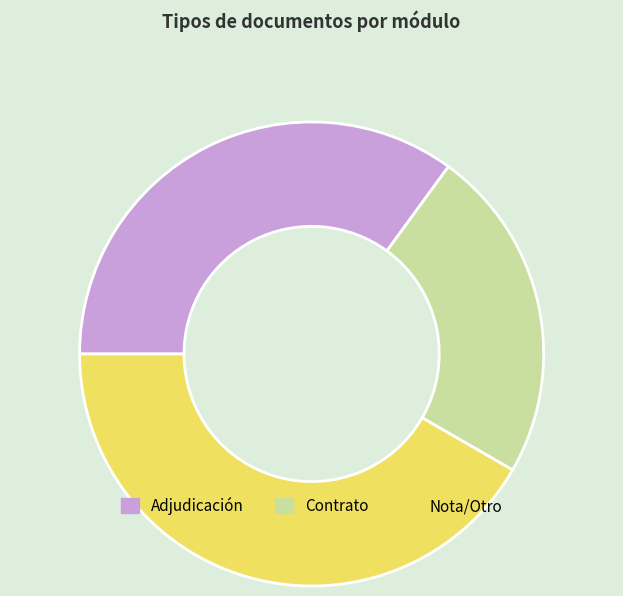

Do Nota/Otro and Contrato together represent more than half of the pie?

Yes